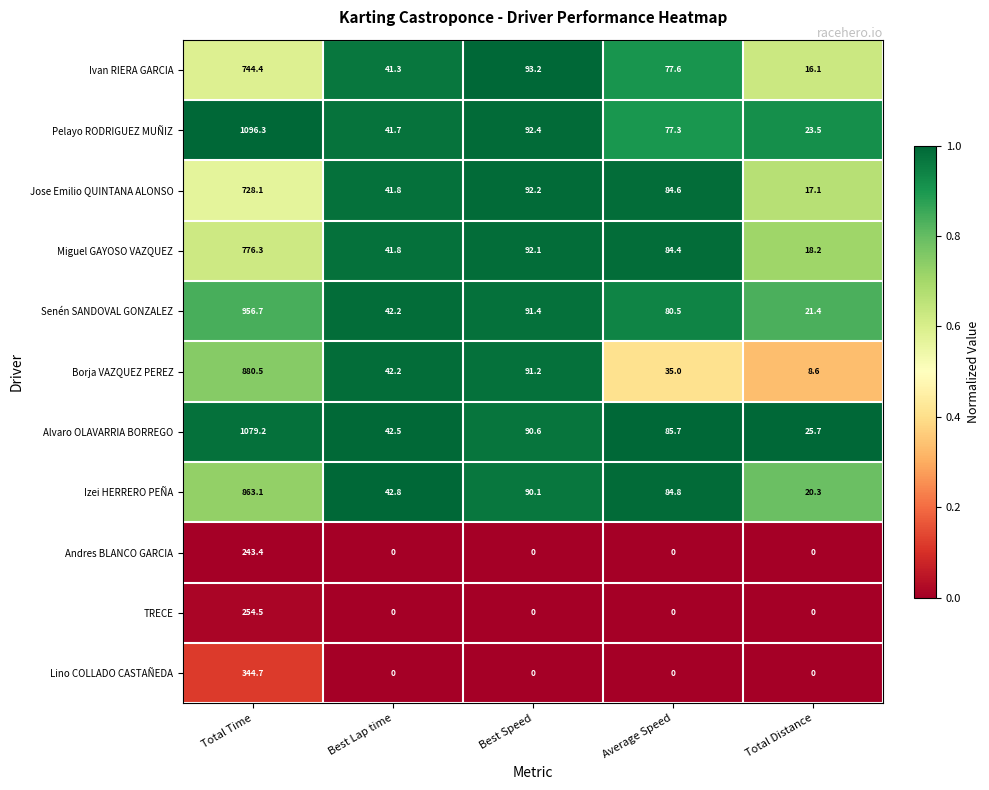

Which category has the lowest value in the Pelayo RODRIGUEZ MUÑIZ series?

Total Distance